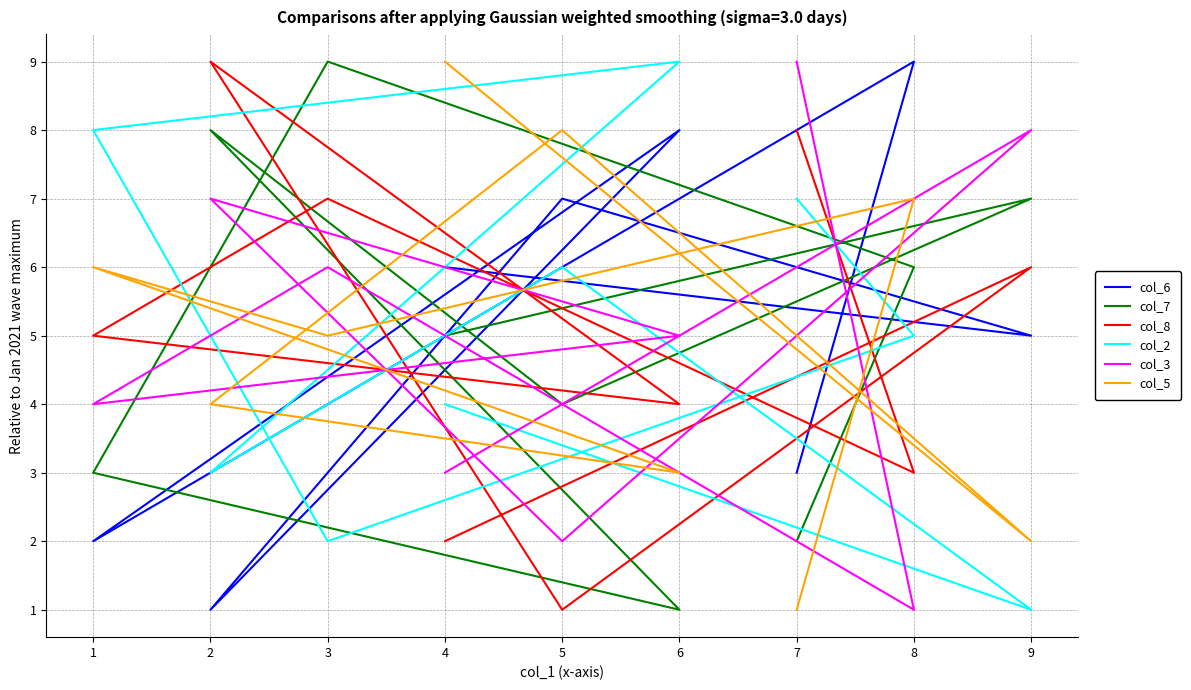

Count the col_3 values in the range 3 to 7.

5